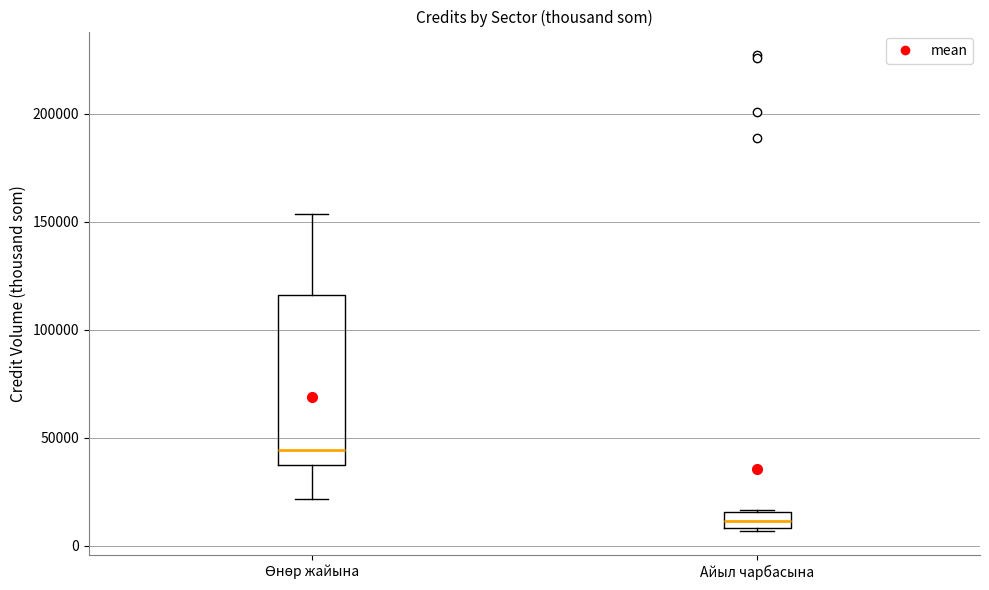

Which box is the tallest, from its lower edge to its upper edge?

Өнөр жайына